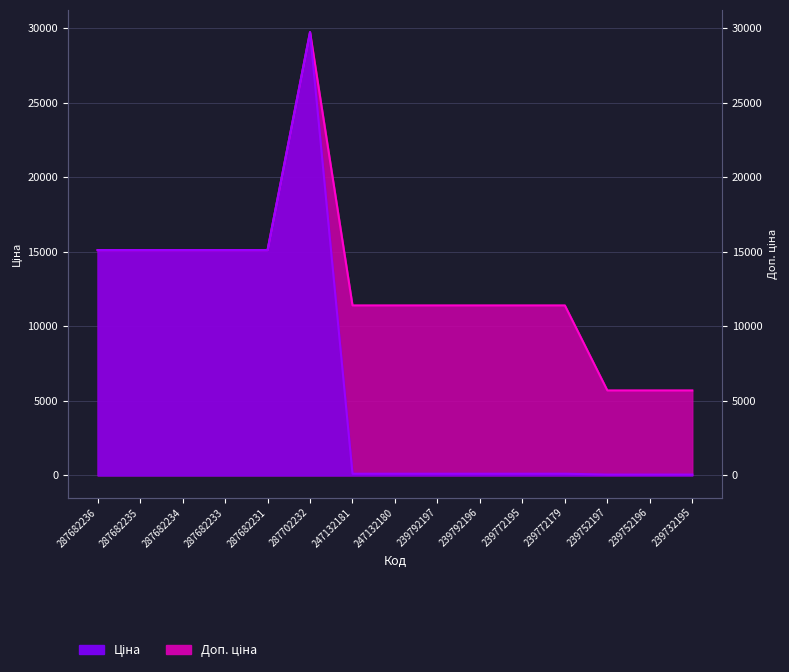

What is the value of the Доп. ціна point at the 2nd from the left?

15120.0